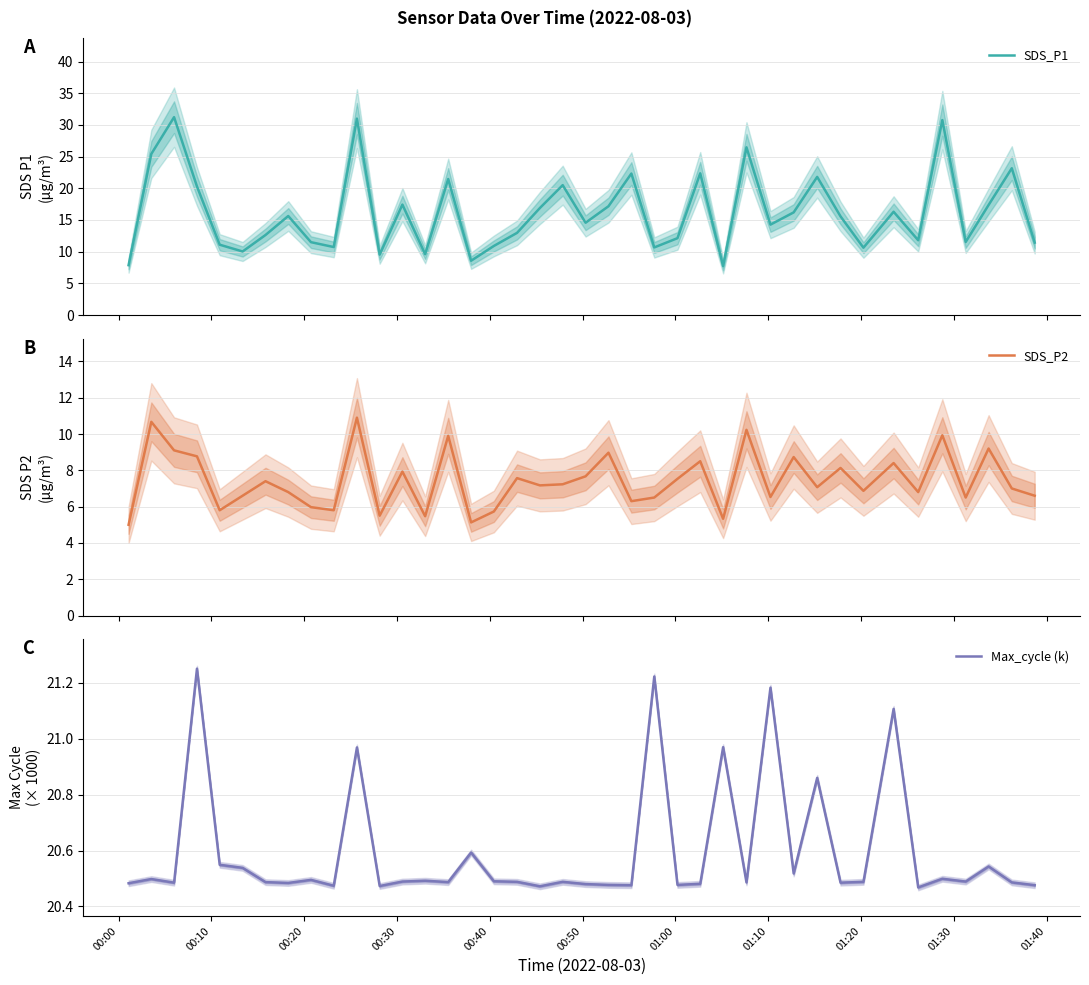

Is the value of Max_cycle (k) at 31 greater than the value of SDS_P2 at 17?

Yes